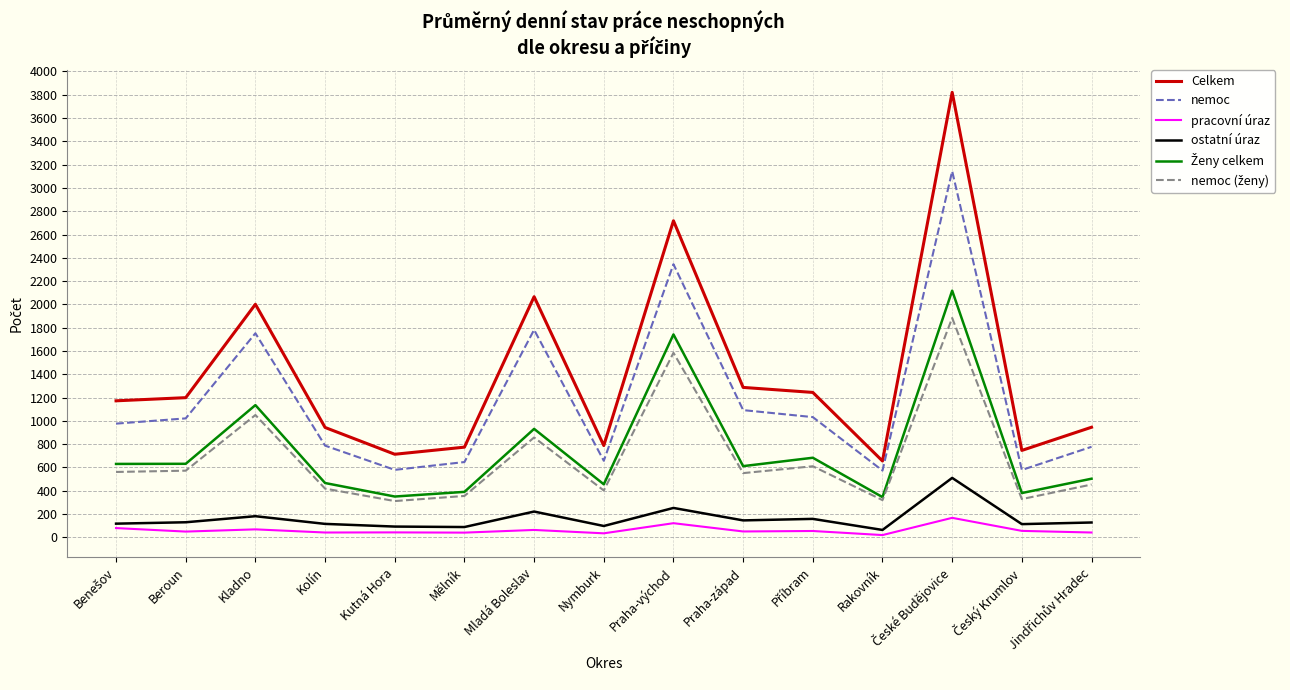

What is the greatest value displayed?

3821